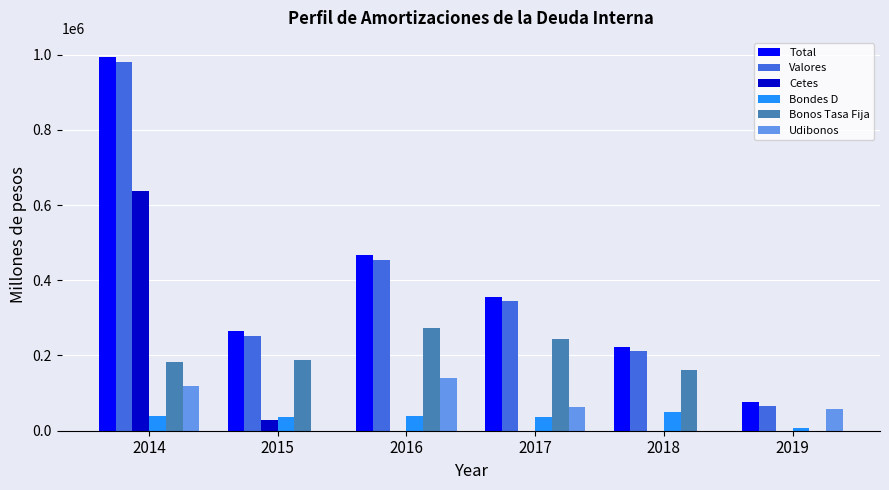

How many series are shown in this chart?

6